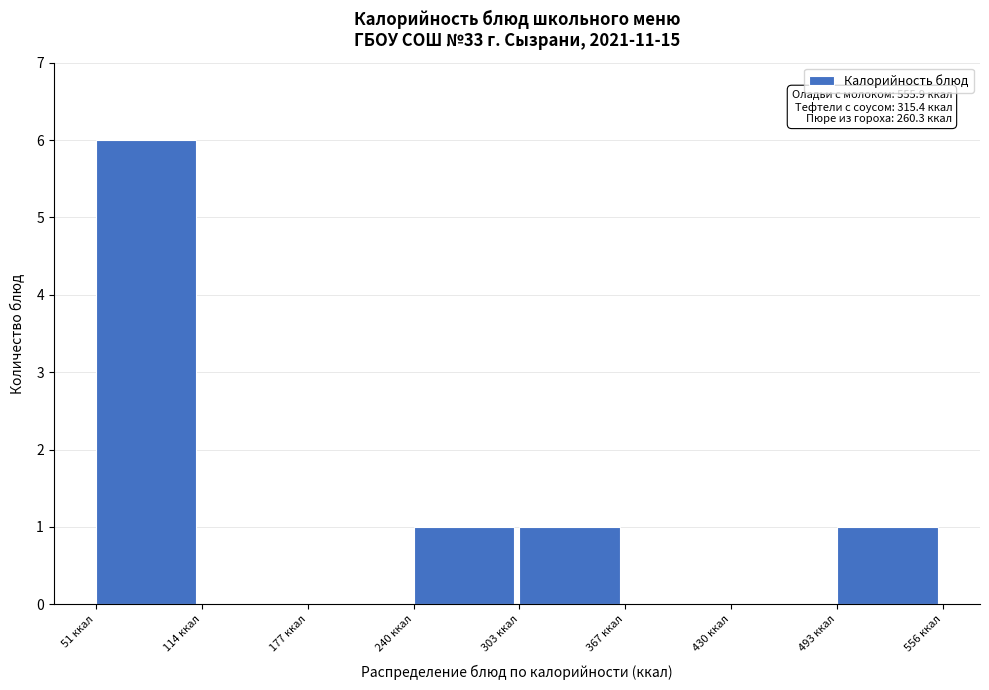

Which range on the x-axis has the tallest bar?

50 to 110